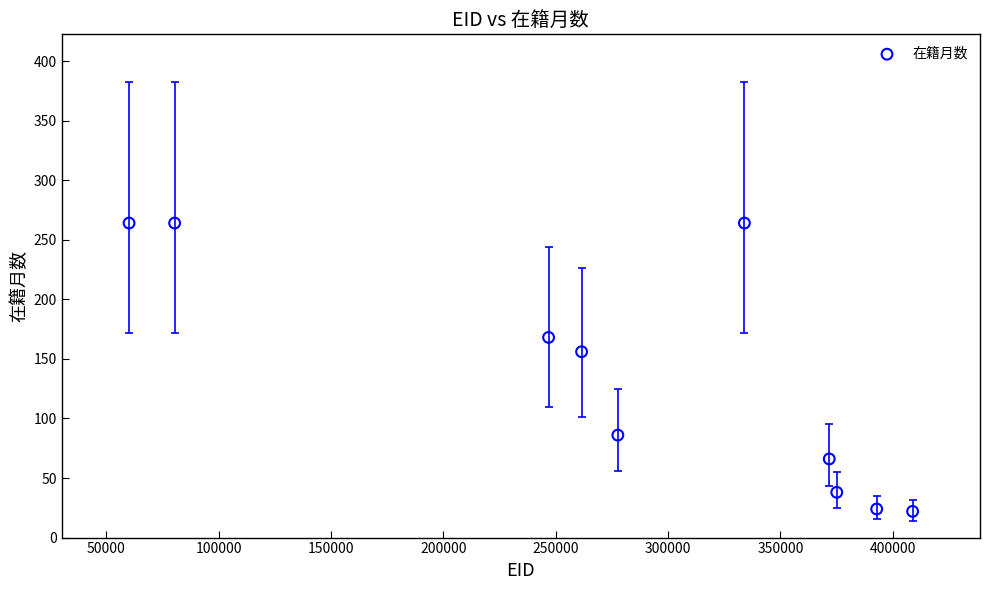

What Y value in the scatter plot is closest to 143?

156